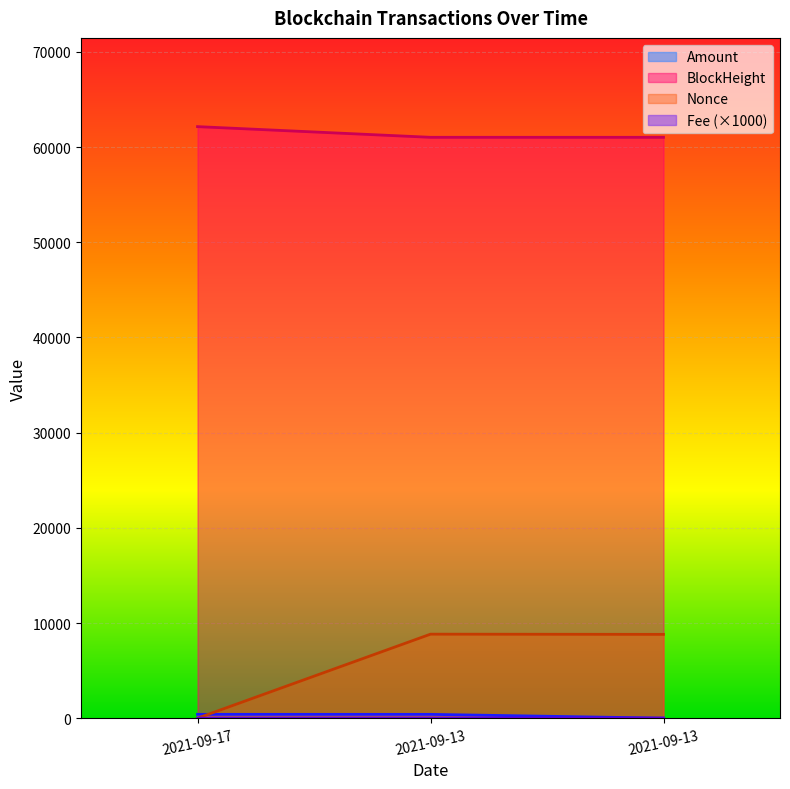

The BlockHeight series shows 80189.0 at 2021-09-13. True or false?

False